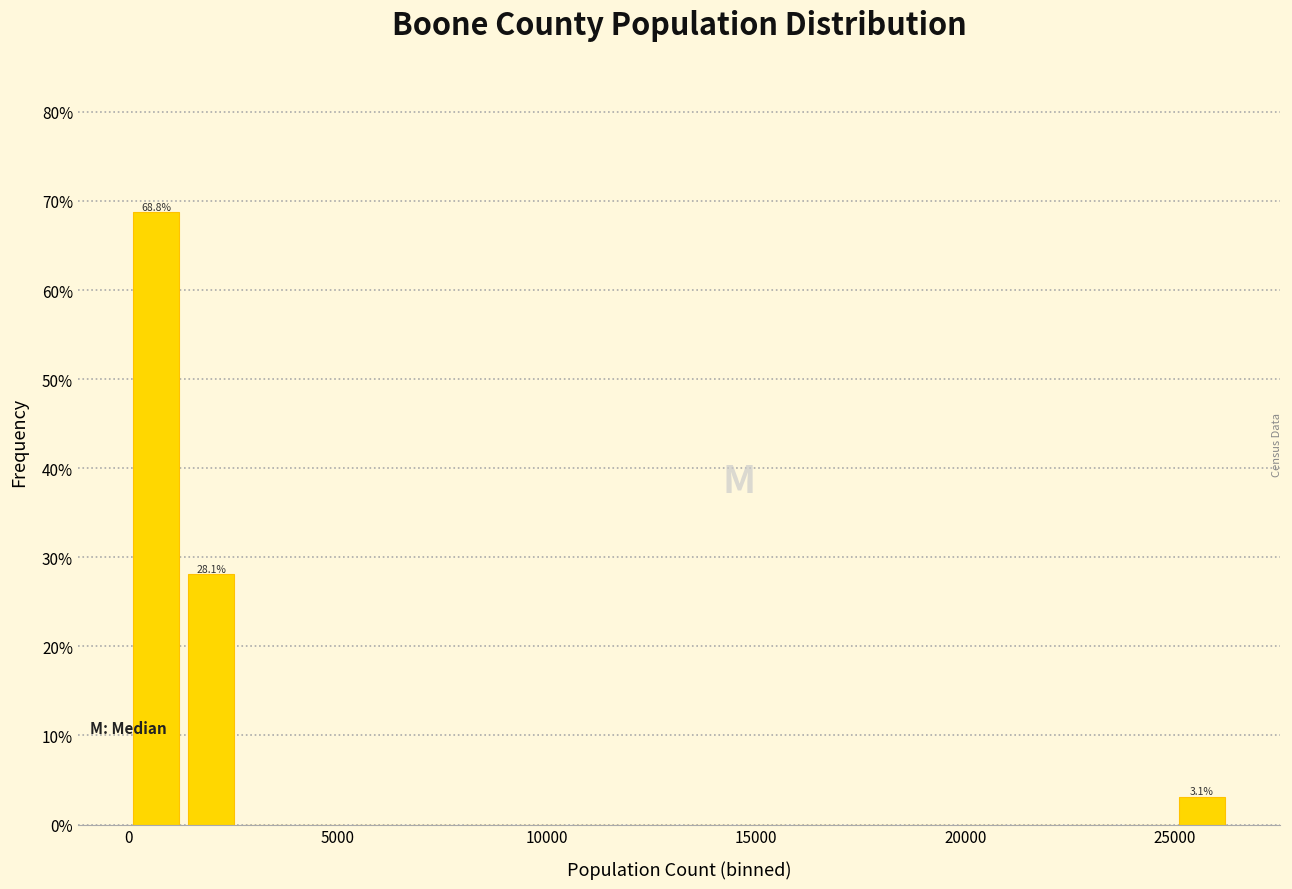

Around what value on the x-axis is the tallest bar? Give the approximate position of its centre, as read against the axis.

500